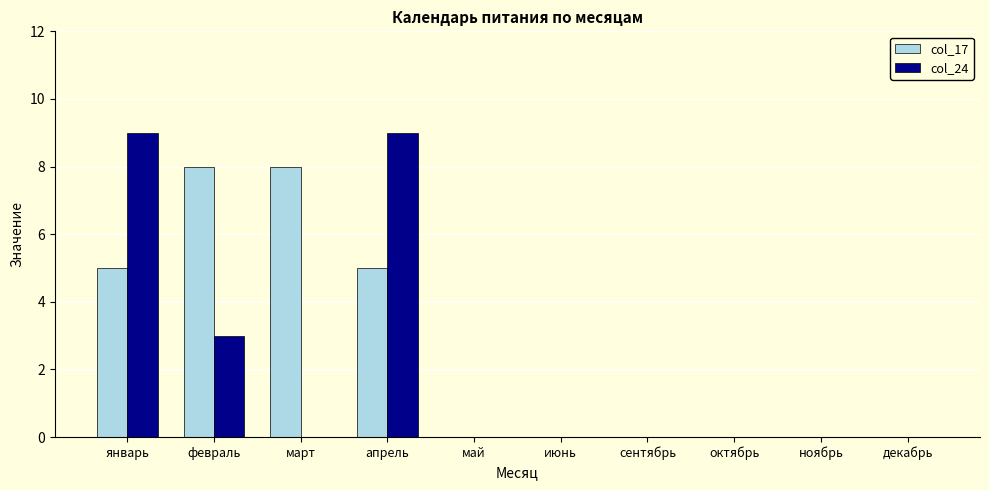

What is the sum of the col_17 values at май and март?

8